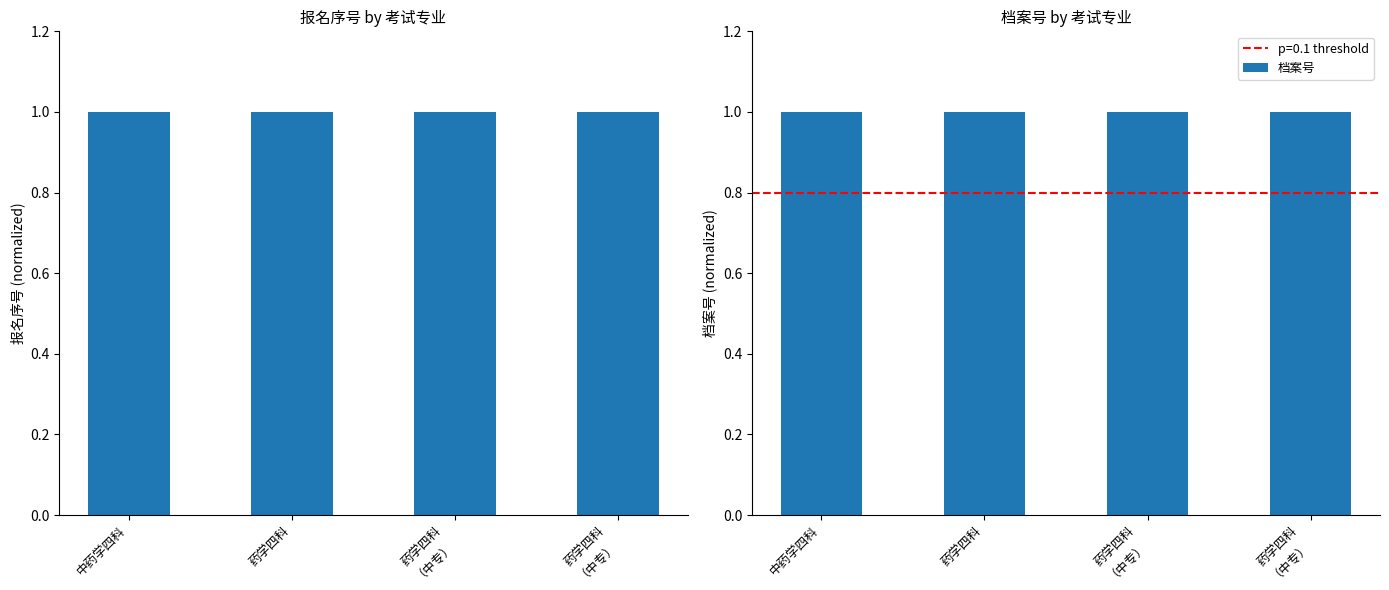

Which has a higher value, 中药学四科 or 药学四科
（中专）?

药学四科
（中专）